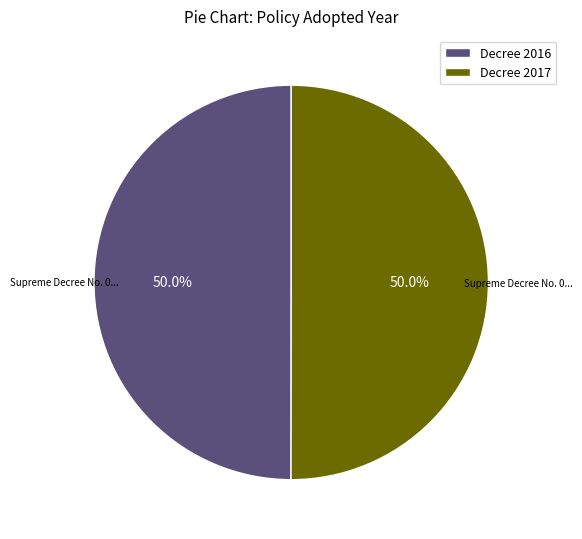

Count the number of slices in the pie.

2